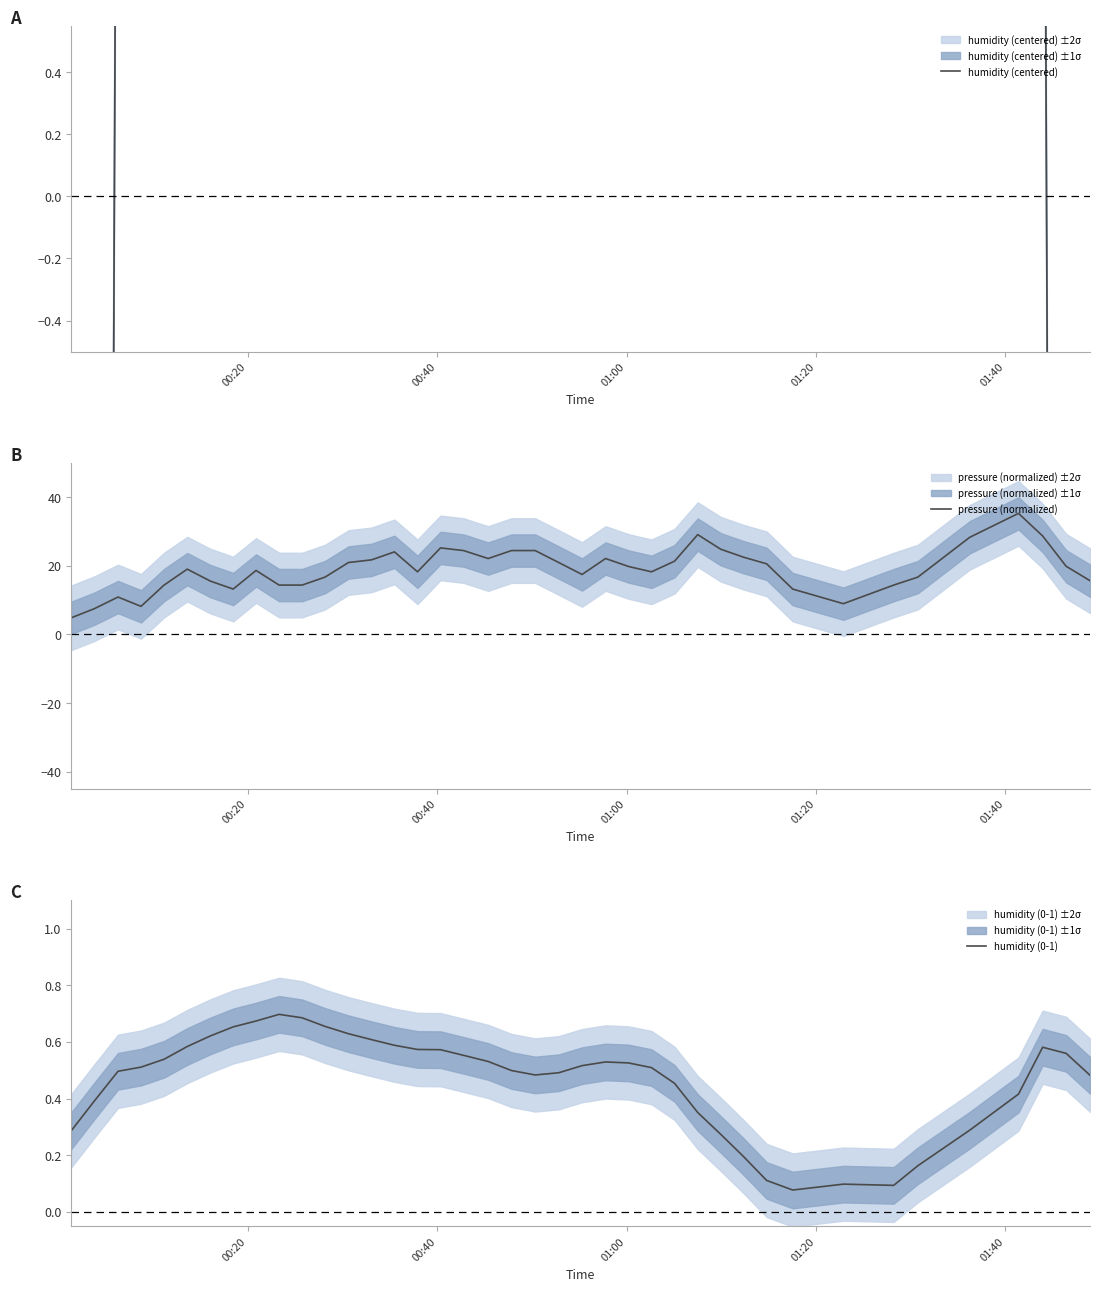

True or false: humidity (0-1) has more than 2 interior local peaks.

True